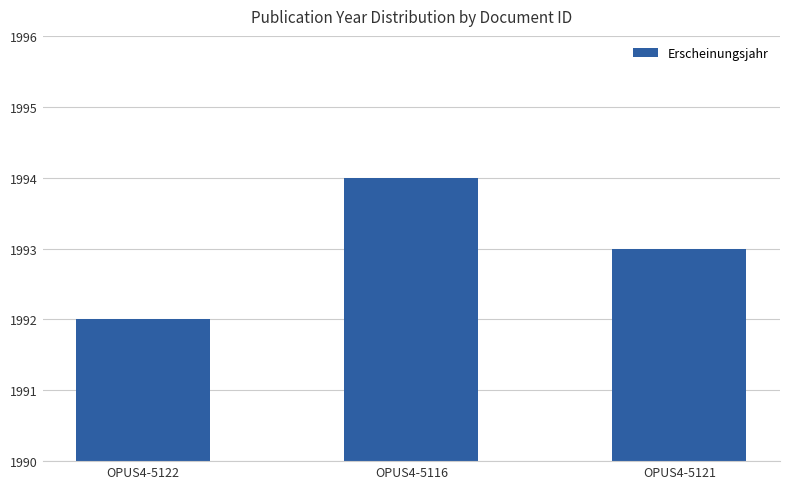

Reading left to right, extract all data points from this chart.

OPUS4-5122=1992	OPUS4-5116=1994	OPUS4-5121=1993